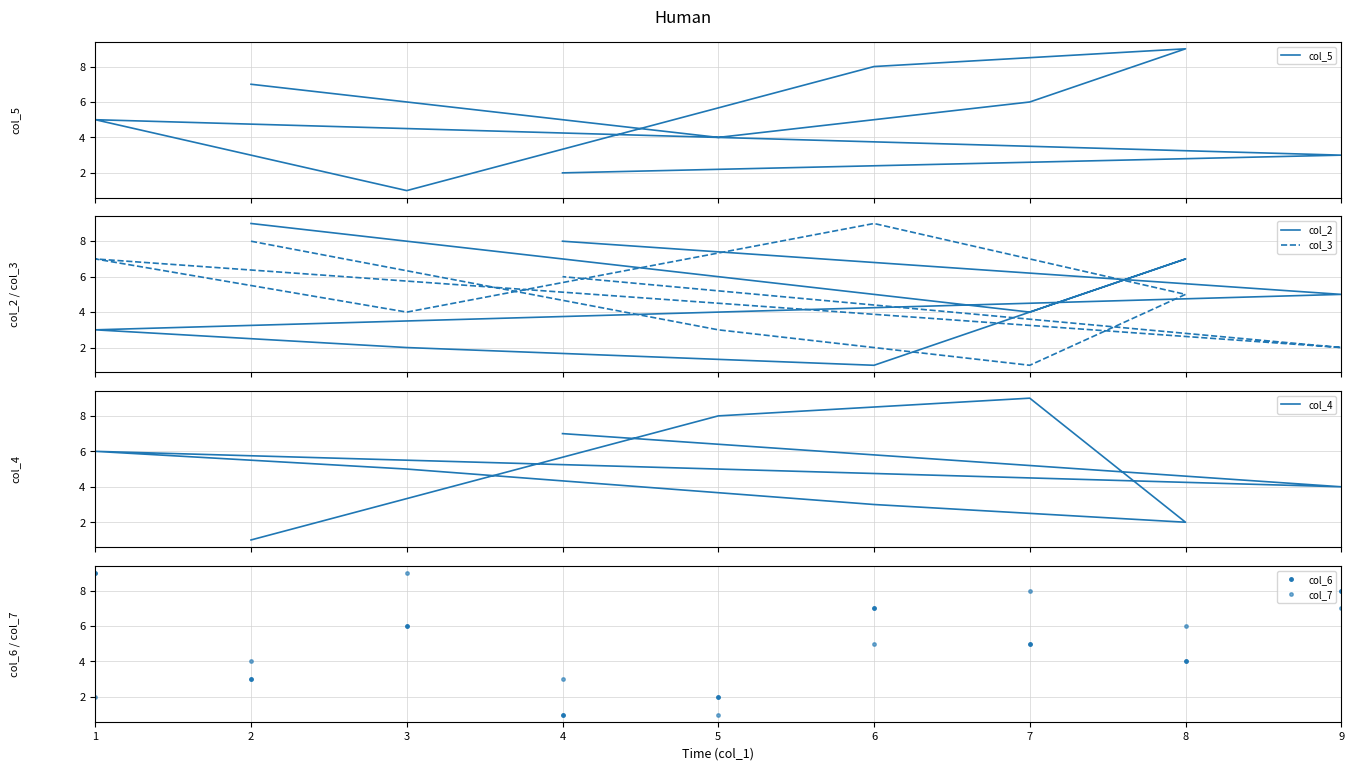

Rank the series by their maximum value, from lowest to highest.

col_5, col_2, col_3, col_4, col_6, col_7